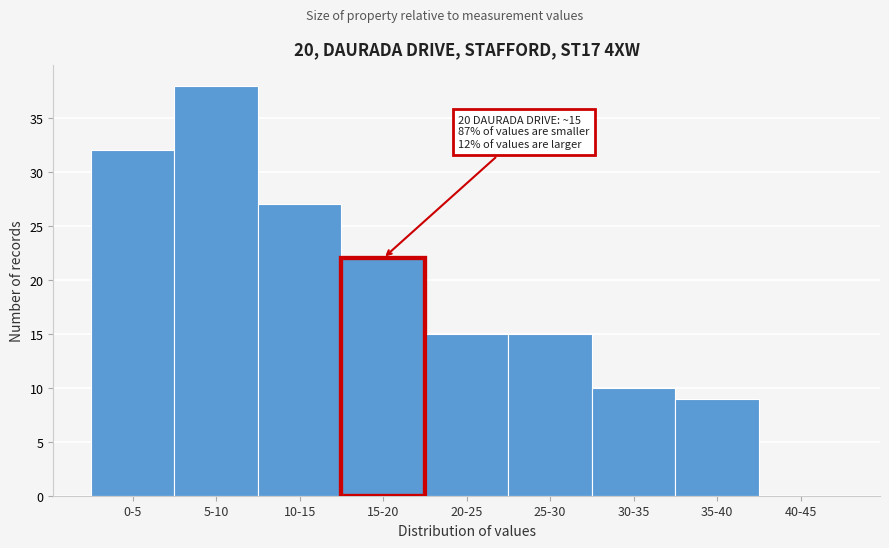

Reading left to right, transcribe all the data shown in this chart.

0-5=32	5-10=38	10-15=27	15-20=22	20-25=15	25-30=15	30-35=10	35-40=9	40-45=0